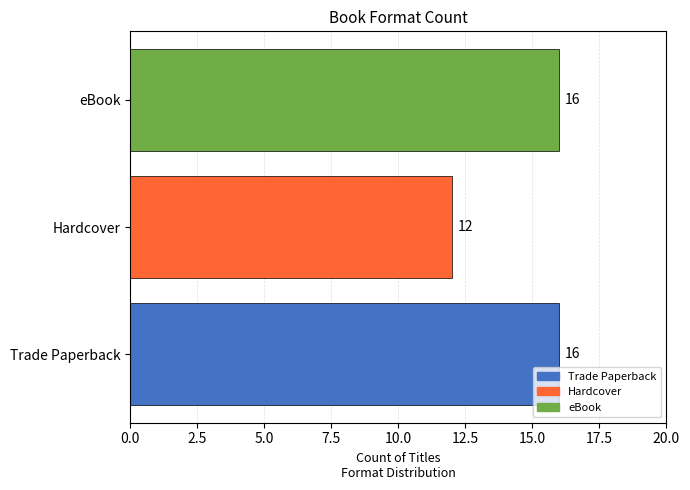

What is the ratio of the value at Trade Paperback to the value at eBook?

1.0